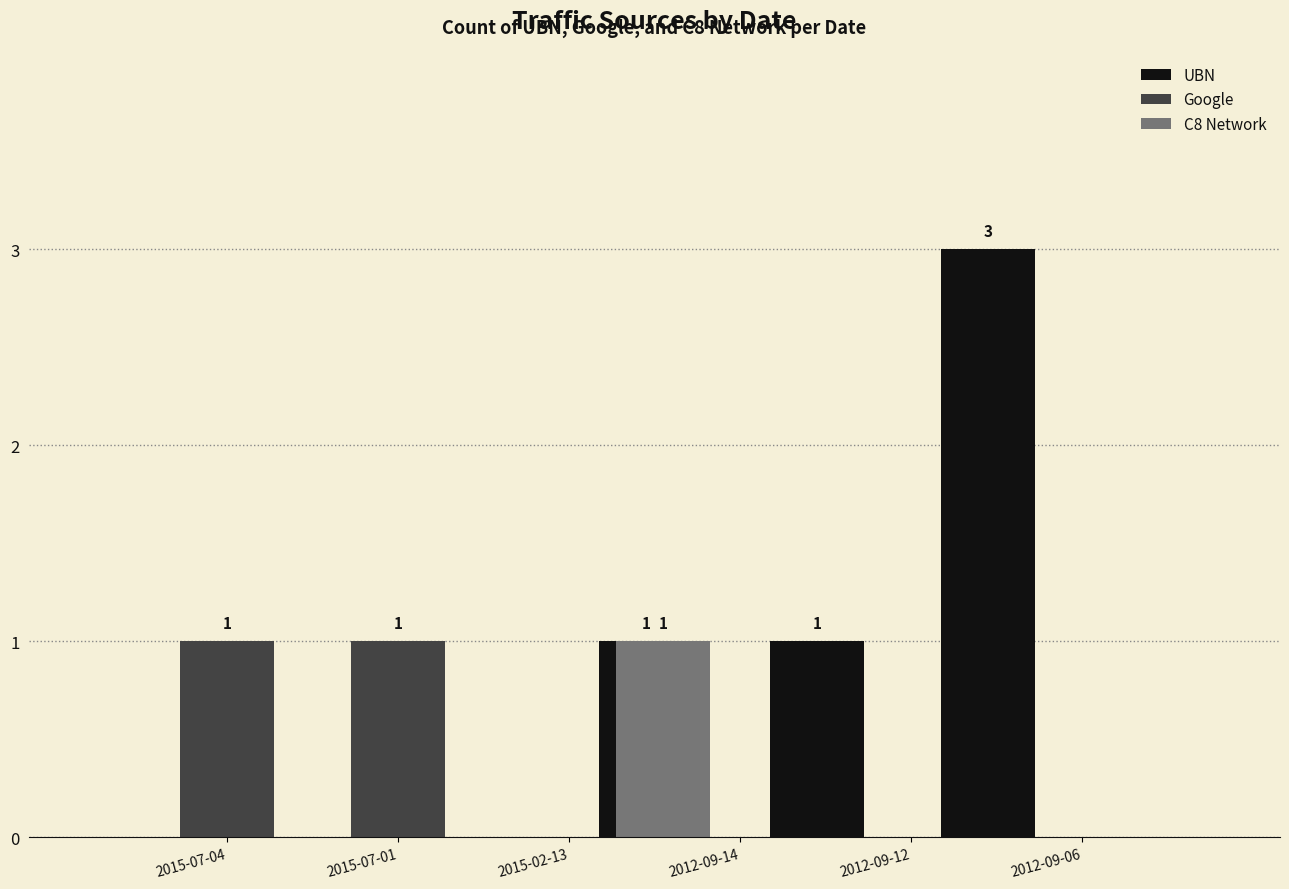

List the labels in order of C8 Network value, smallest first.

2015-07-04, 2015-07-01, 2012-09-14, 2012-09-12, 2012-09-06, 2015-02-13